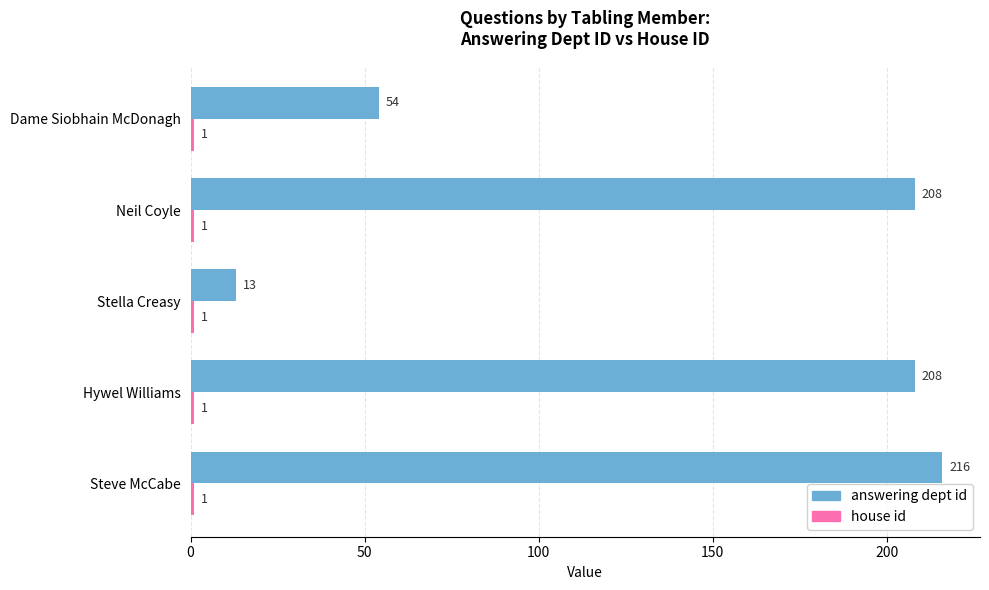

What is the difference between the maximum and minimum values in the answering dept id series?

203